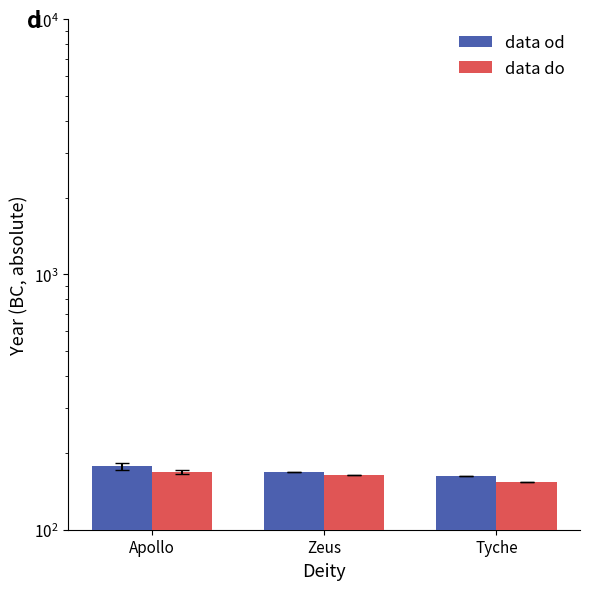

Reading right to left, list all the values displayed in this chart.

data od: 162.0	168.0	177.0
data do: 154.0	164.0	168.6